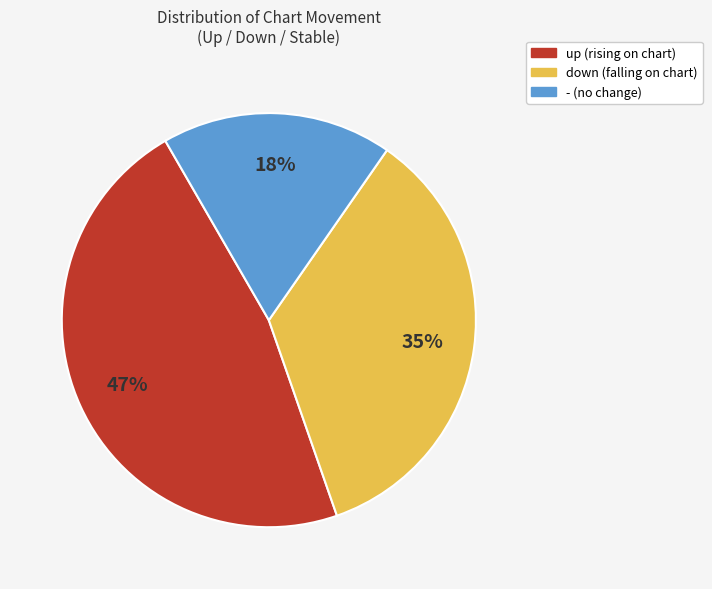

To the nearest percent, what is the difference between the down and - slice percentages?

17%